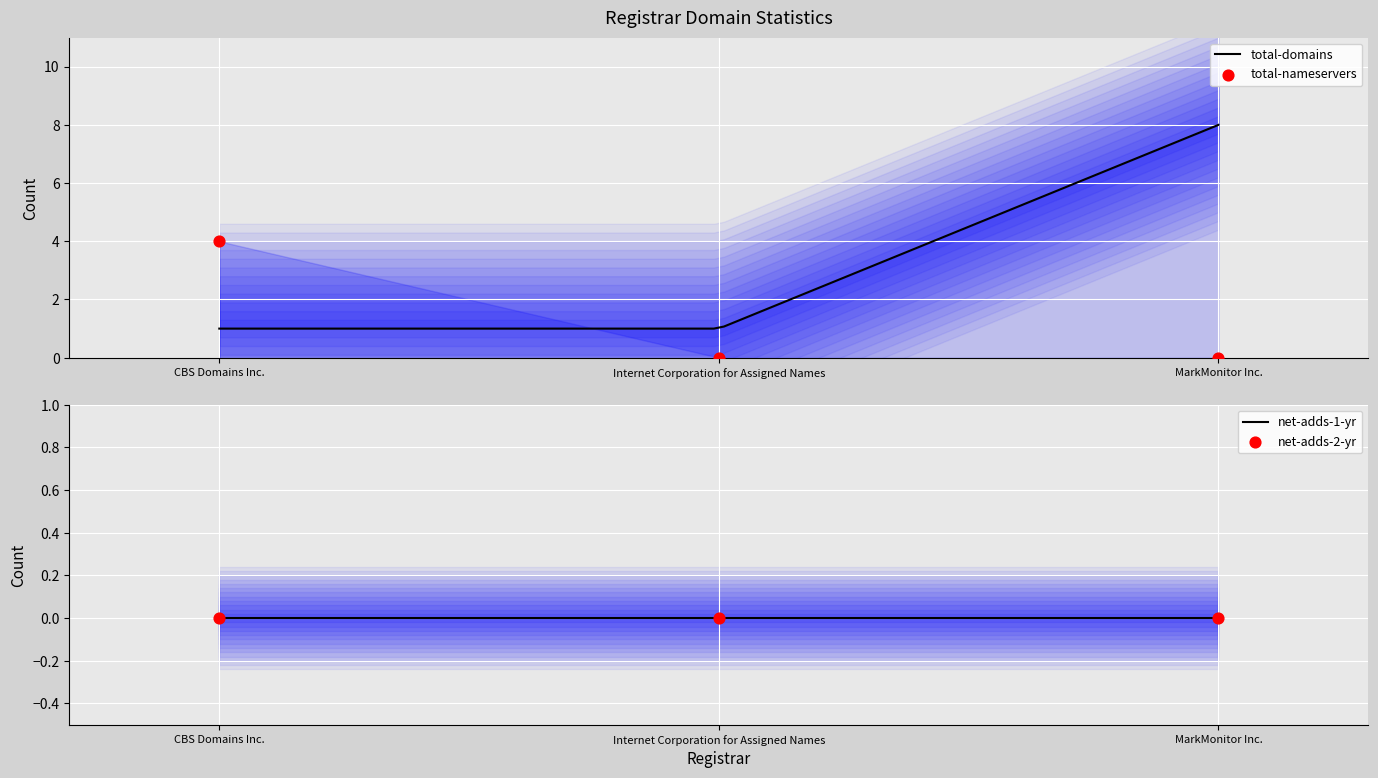

Which series has the largest Y range (max minus min)?

total-domains